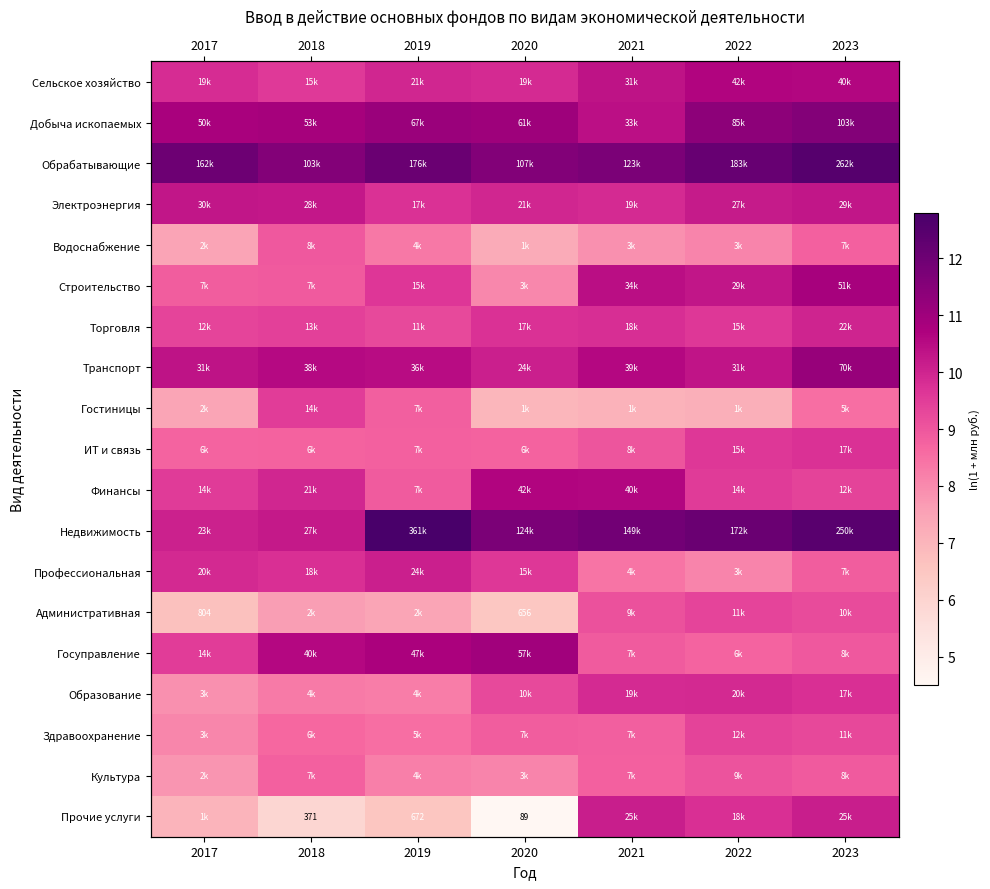

List the labels in order of Финансы value, largest first.

2020, 2021, 2018, 2017, 2022, 2023, 2019